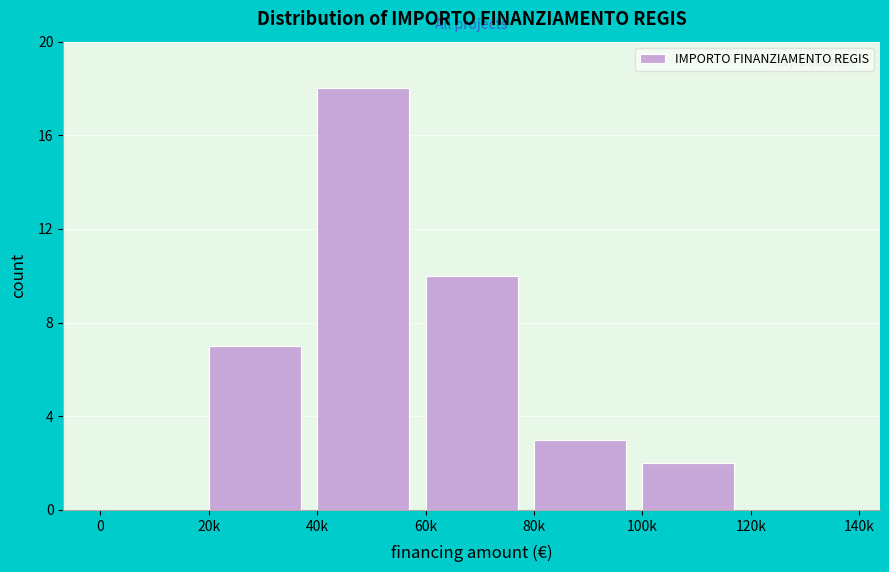

Reading left to right, what are all the values shown in this chart?

0=0	20k=7	40k=18	60k=10	80k=3	100k=2	120k=0